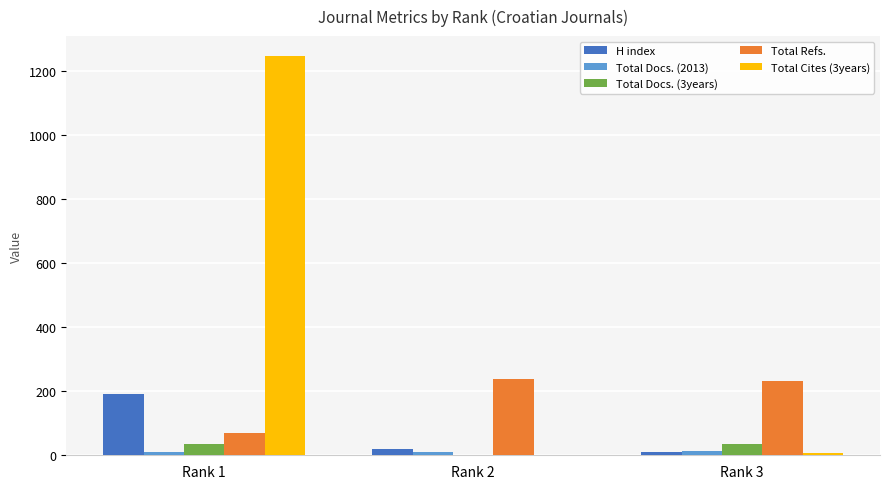

At which category is the sum across all series the highest?

Rank 1